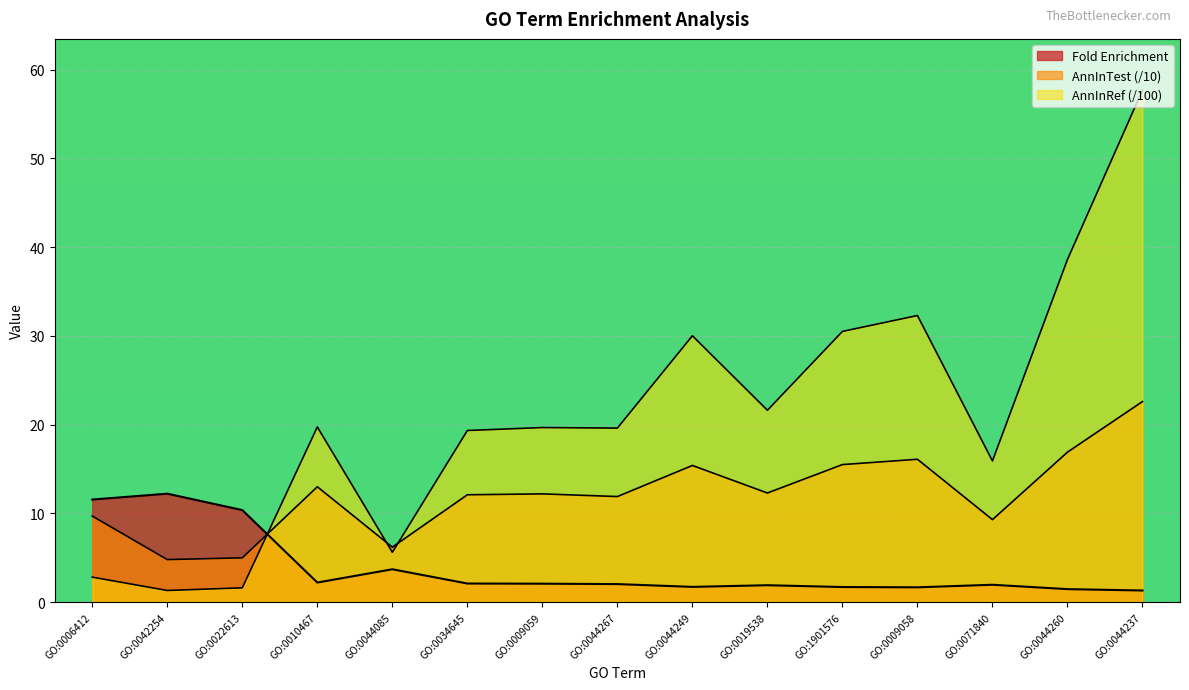

What is the sum of all AnnInRef values?

316.4